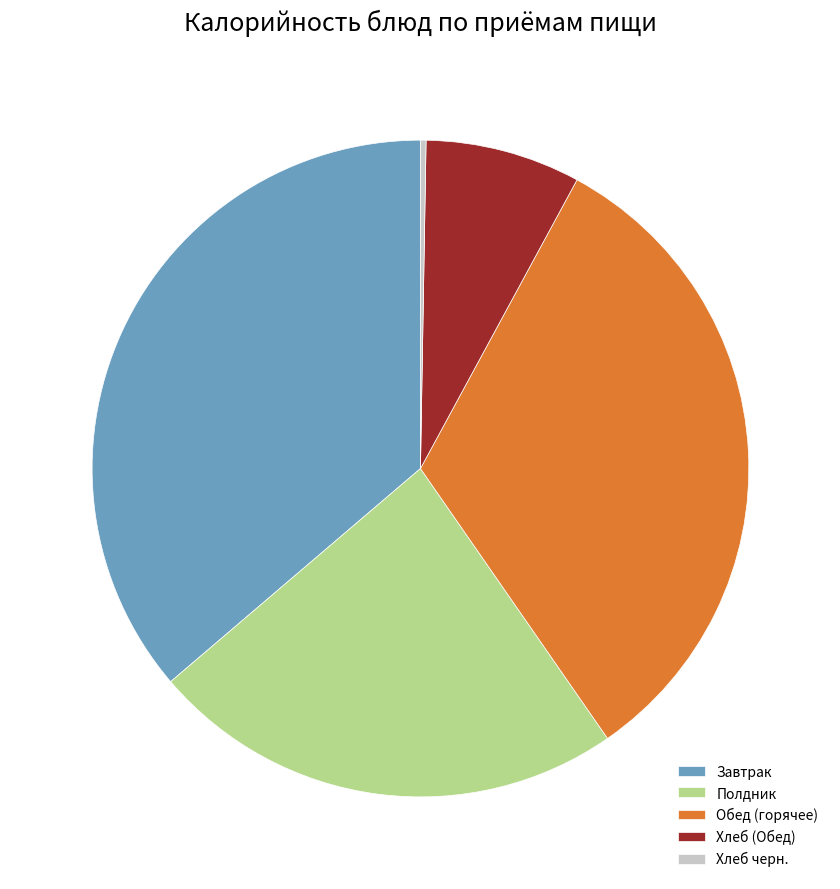

What is the largest slice in the pie chart?

Завтрак